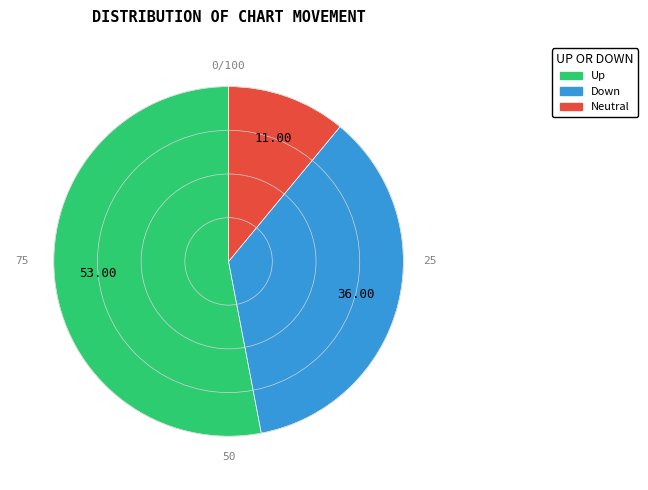

Count the number of slices in the pie.

3